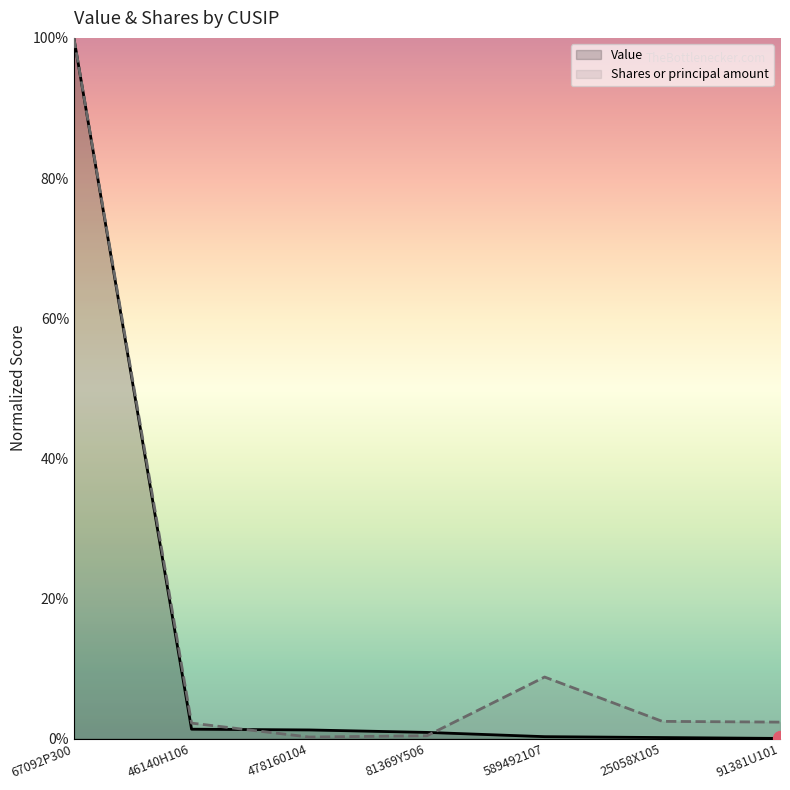

In Shares or principal amount, how many points are higher than both neighbors (excluding endpoints)?

1